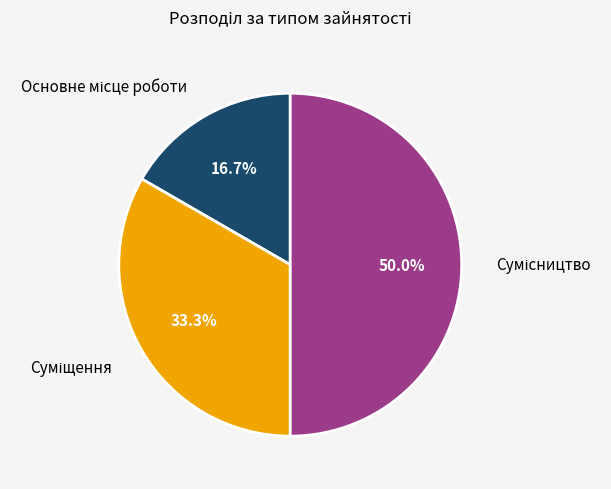

How many segments does this pie chart have?

3